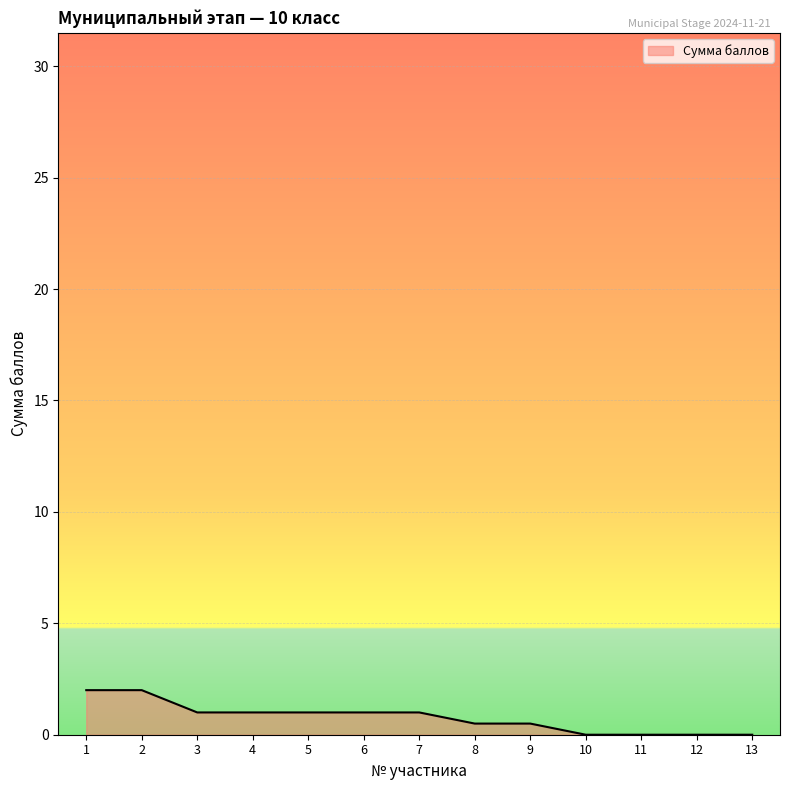

What is the difference between the values at 8 and 10?

0.5